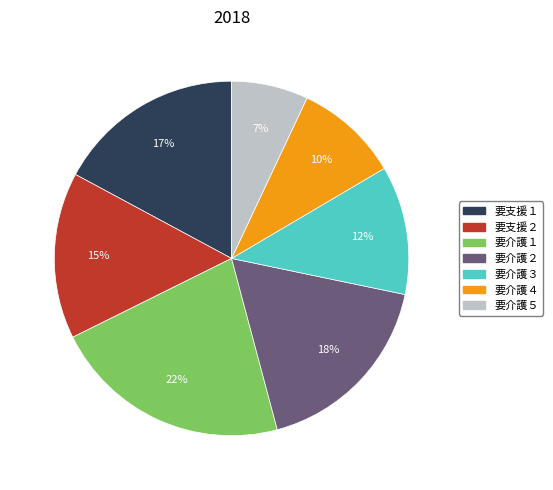

To the nearest percent, what is the difference between the largest and smallest slice percentages?

15%